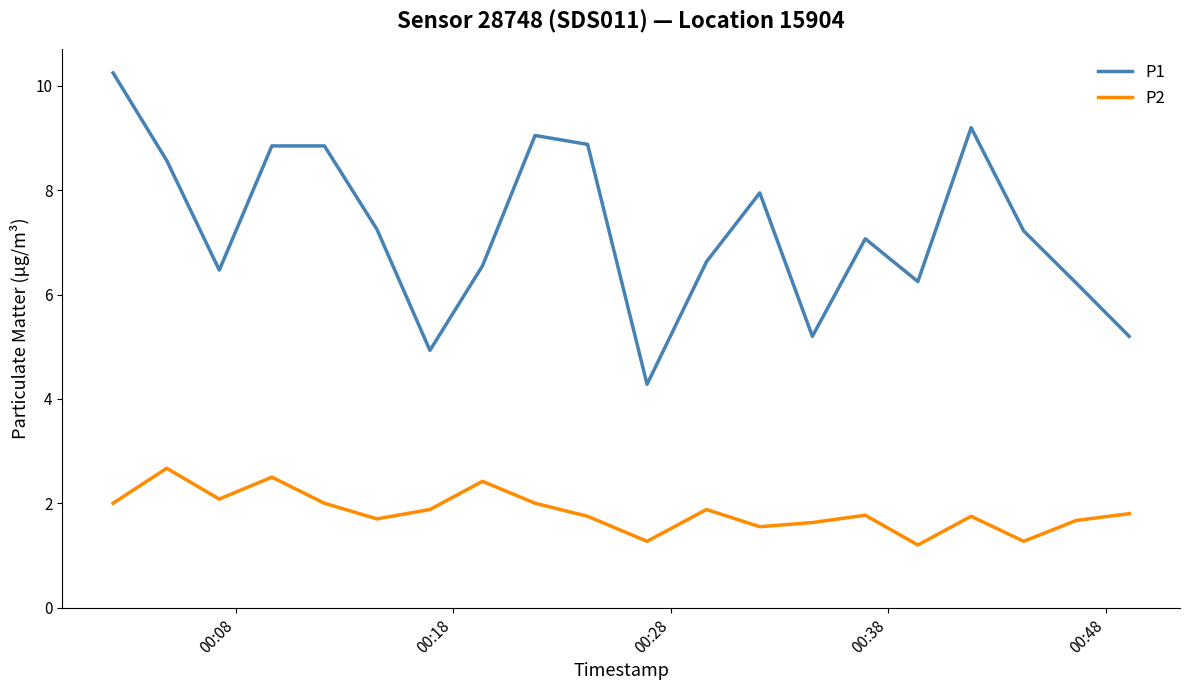

What is the difference between the maximum and minimum values in the P1 series?

6.0